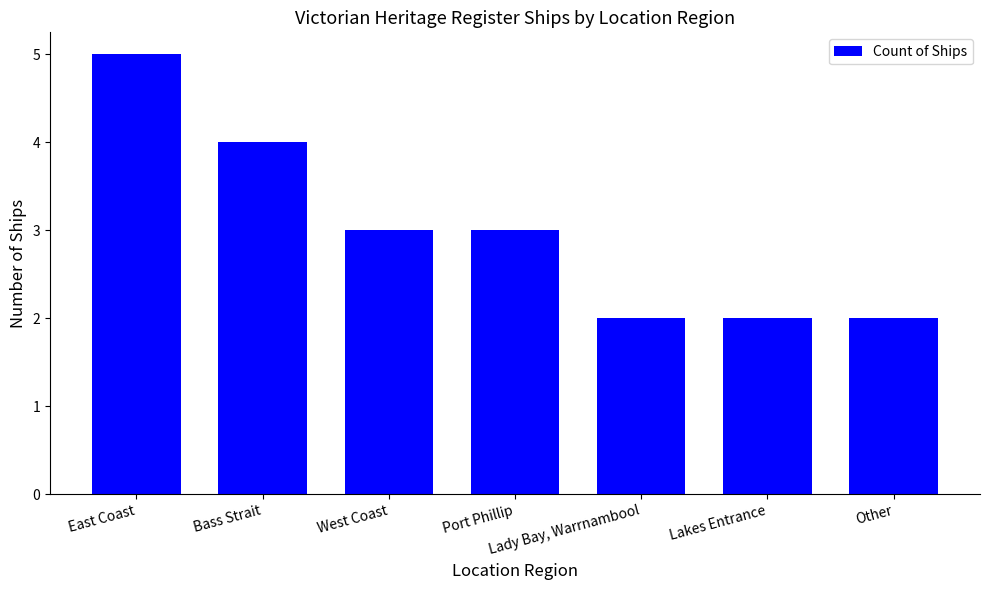

True or false: the data shows 3 at West Coast.

True